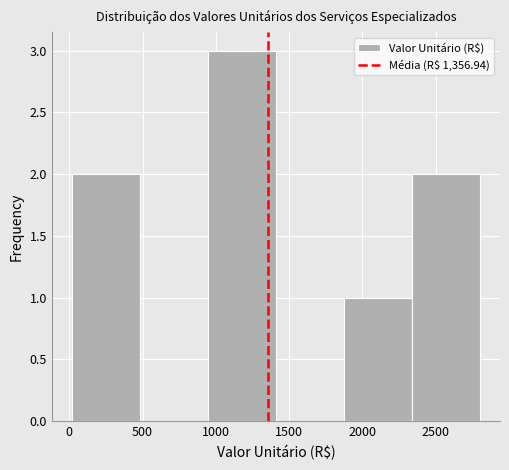

Reading left to right, transcribe this chart: for each bar, give the range it covers on the x-axis and its height. Neither the bar edges nor the heights are printed on the chart, so give them approximately, as read against the axes.

0 to 500: 2
500 to 950: 0
950 to 1400: 3
1400 to 1850: 0
1850 to 2350: 1
2350 to 2800: 2